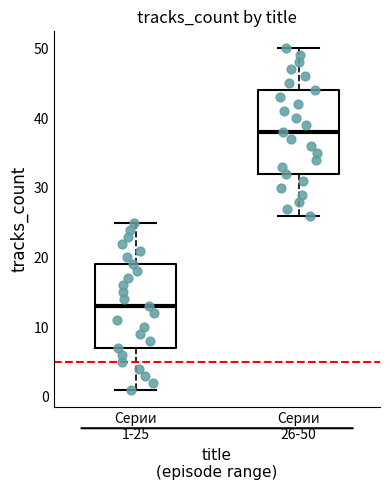

Reading left to right, read every box against the y-axis: the position of its median line, the range the box covers, and the ends of its whiskers. The values are not printed on the chart, so give them approximately, as read against the axis.

Серии 1-25: median 13, box 7 to 19, whiskers 1 to 25
Серии 26-50: median 38, box 32 to 44, whiskers 26 to 50